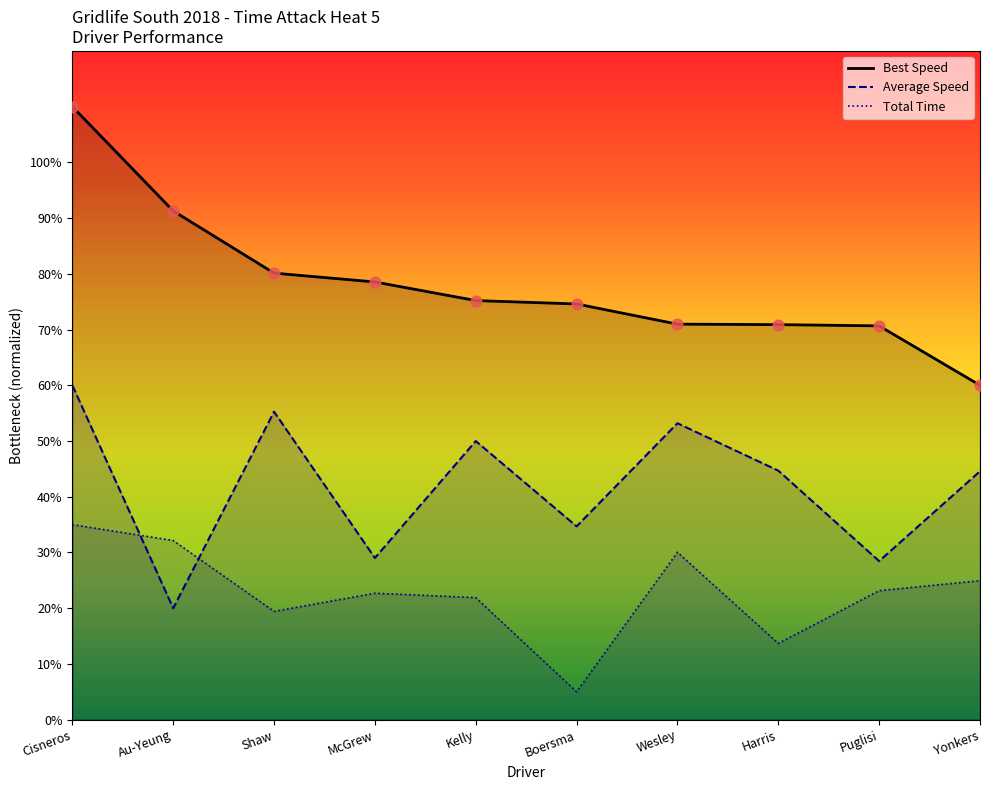

Which series has the largest total across all categories?

Best Lap time